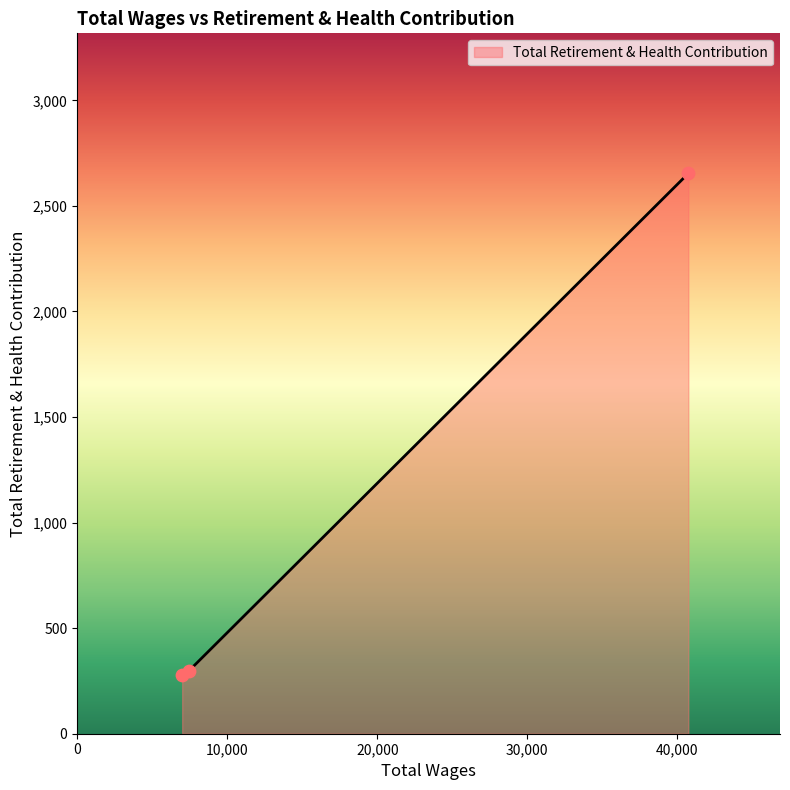

What is the sum of all values?

3233